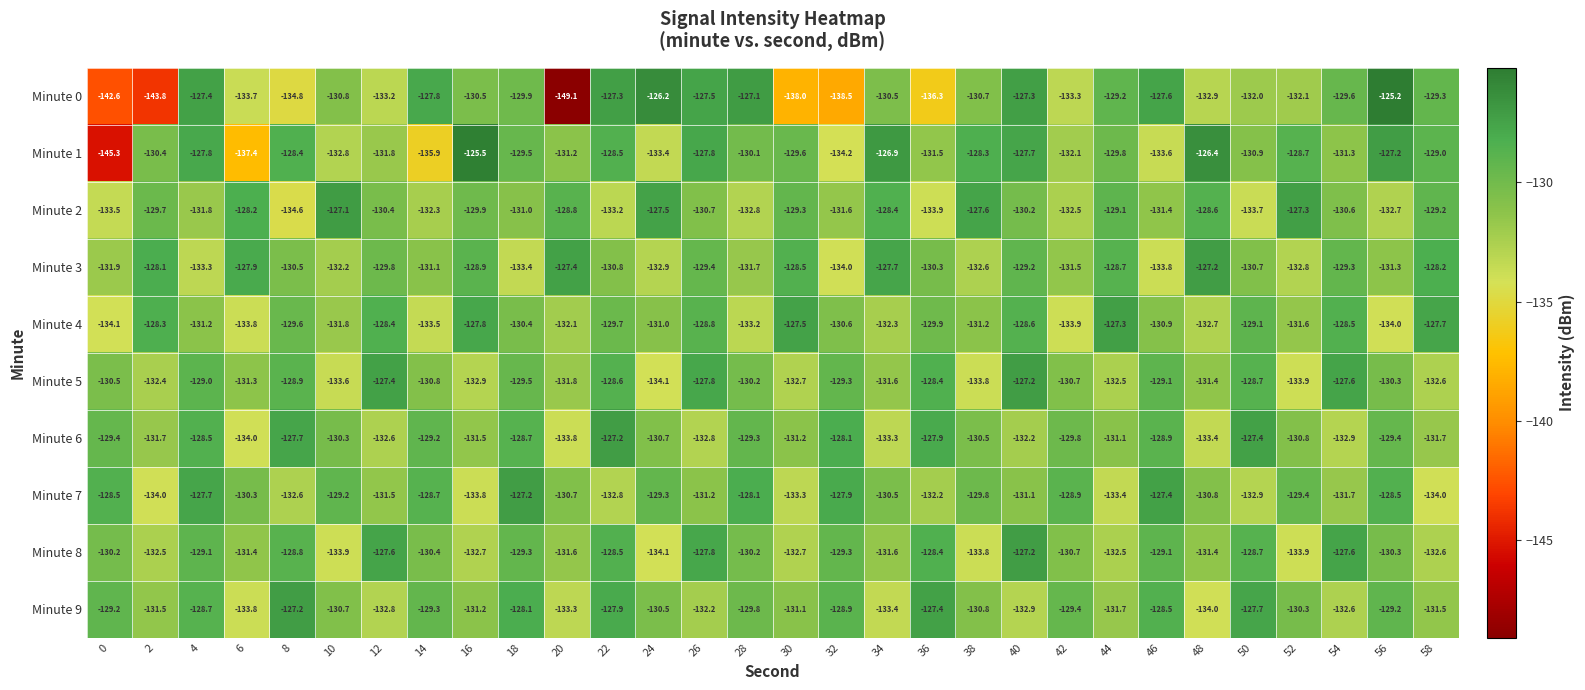

Which series has the widest spread of values?

Minute 0